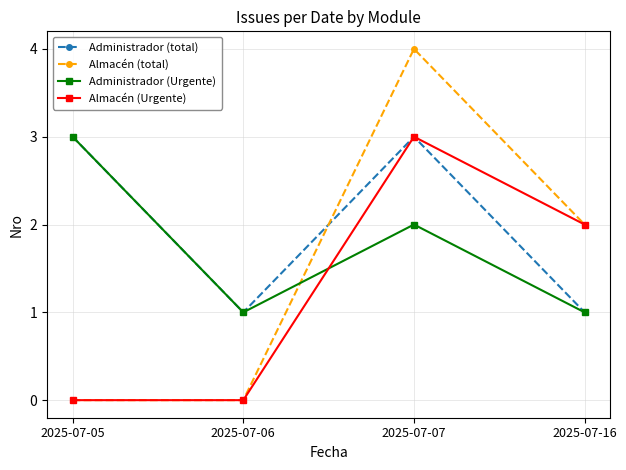

What is the highest value of the Almacén (Urgente) series?

3